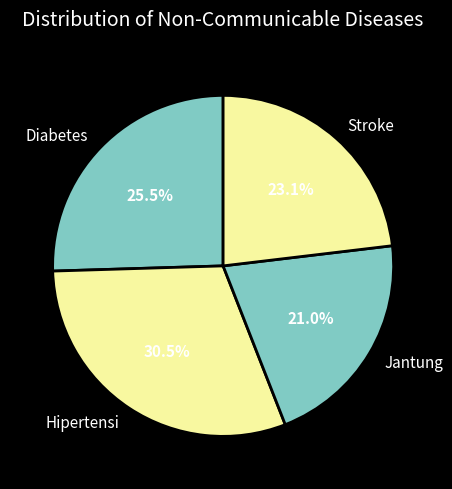

Approximately how many times larger is the value at Stroke compared to Diabetes?

0.9